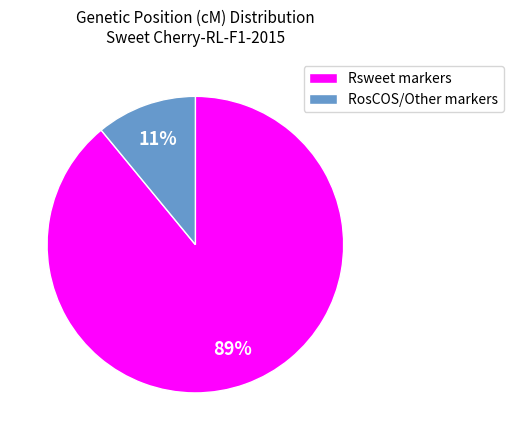

Between Rsweet markers and RosCOS/Other markers, which is larger?

Rsweet markers